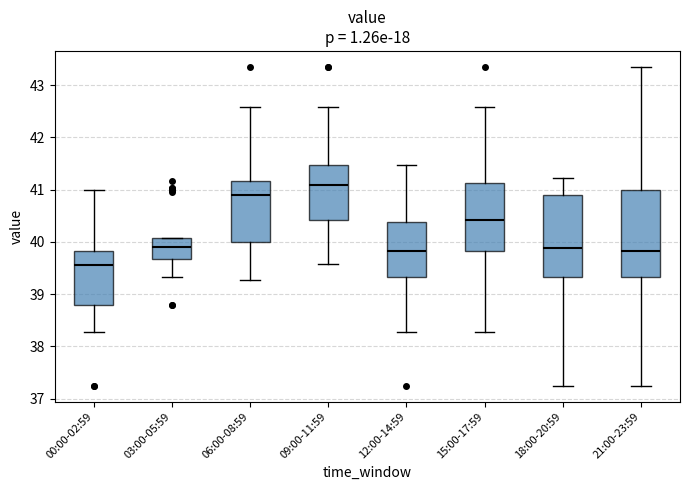

Comparing the boxes themselves (not the whiskers), which one is the tallest?

21:00-23:59